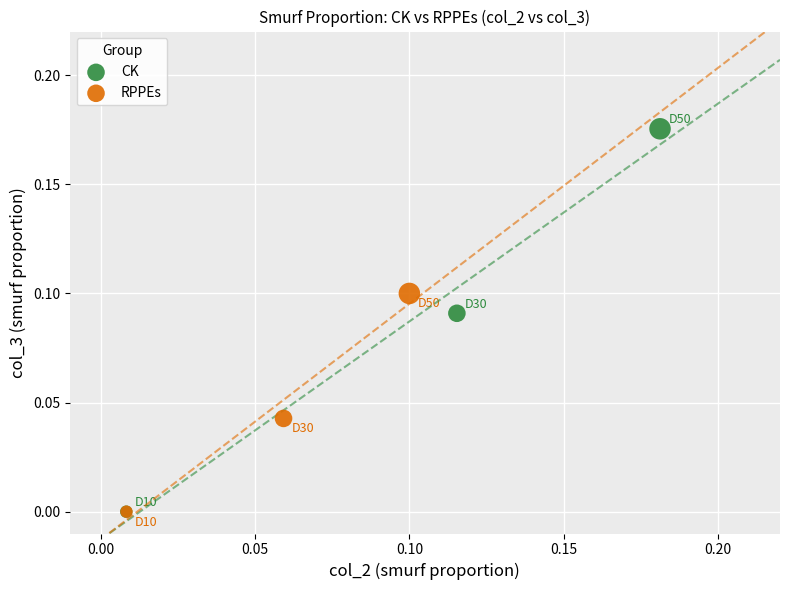

Which series has the largest Y range (max minus min)?

CK